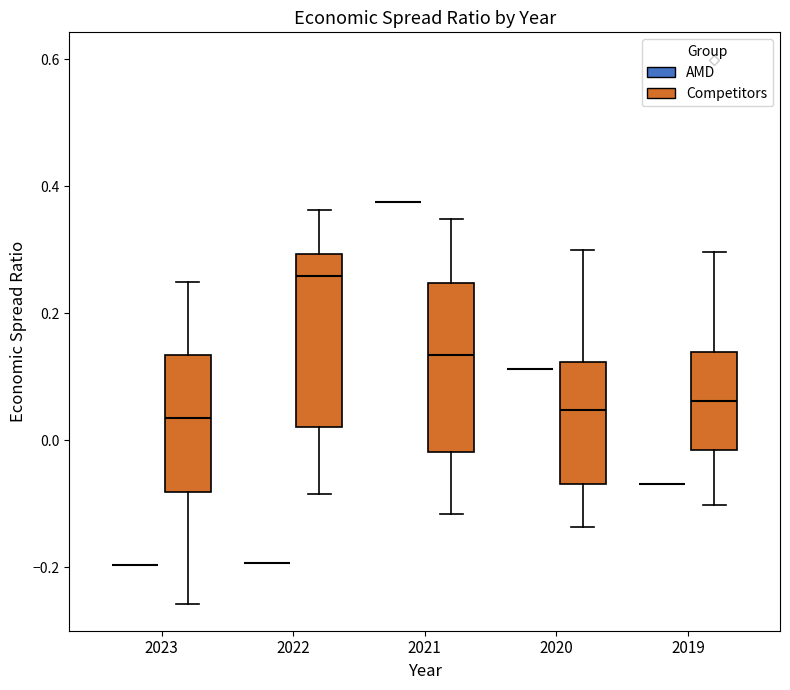

Reading left to right, transcribe this box plot: for each box, give where its median line is, the range the box spans, and where its two whiskers end, as read against the y-axis. The values are not printed on the chart, so give them approximately, as read against the axis.

2023 (AMD): box collapsed to a line at -0.20, whiskers -0.20 to -0.20
2023 (Competitors): median 0.04, box -0.08 to 0.14, whiskers -0.26 to 0.24
2022 (AMD): box collapsed to a line at -0.20, whiskers -0.20 to -0.20
2022 (Competitors): median 0.26, box 0.02 to 0.30, whiskers -0.08 to 0.36
2021 (AMD): box collapsed to a line at 0.38, whiskers 0.38 to 0.38
2021 (Competitors): median 0.14, box -0.02 to 0.24, whiskers -0.12 to 0.34
2020 (AMD): box collapsed to a line at 0.12, whiskers 0.12 to 0.12
2020 (Competitors): median 0.04, box -0.06 to 0.12, whiskers -0.14 to 0.30
2019 (AMD): box collapsed to a line at -0.06, whiskers -0.06 to -0.06
2019 (Competitors): median 0.06, box -0.02 to 0.14, whiskers -0.10 to 0.30